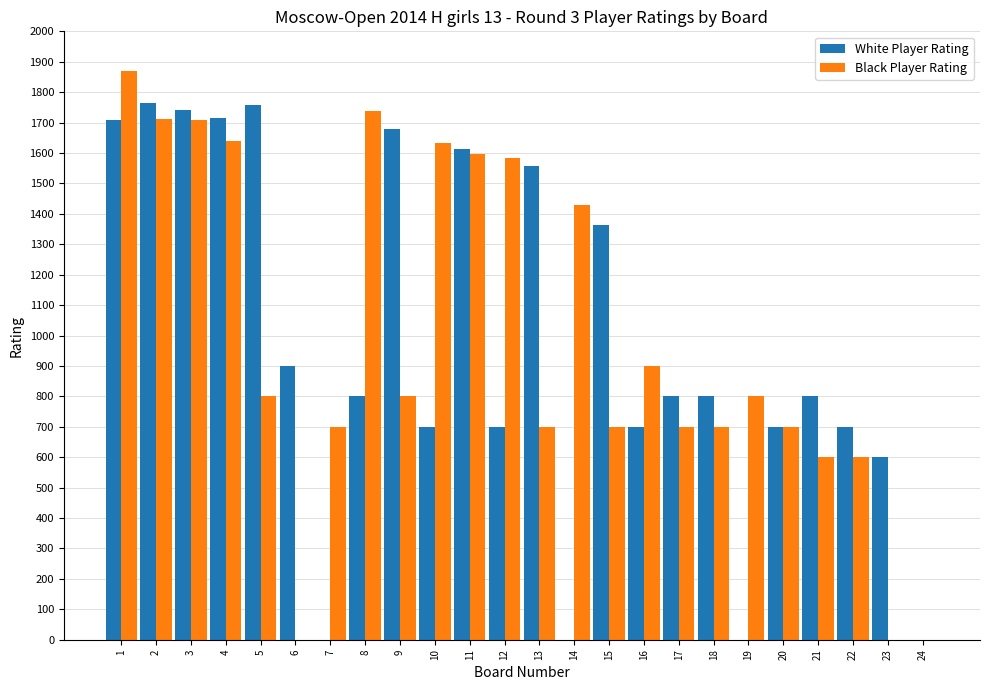

What is the sum of the White Player Rating values at 5 and 14?

1757